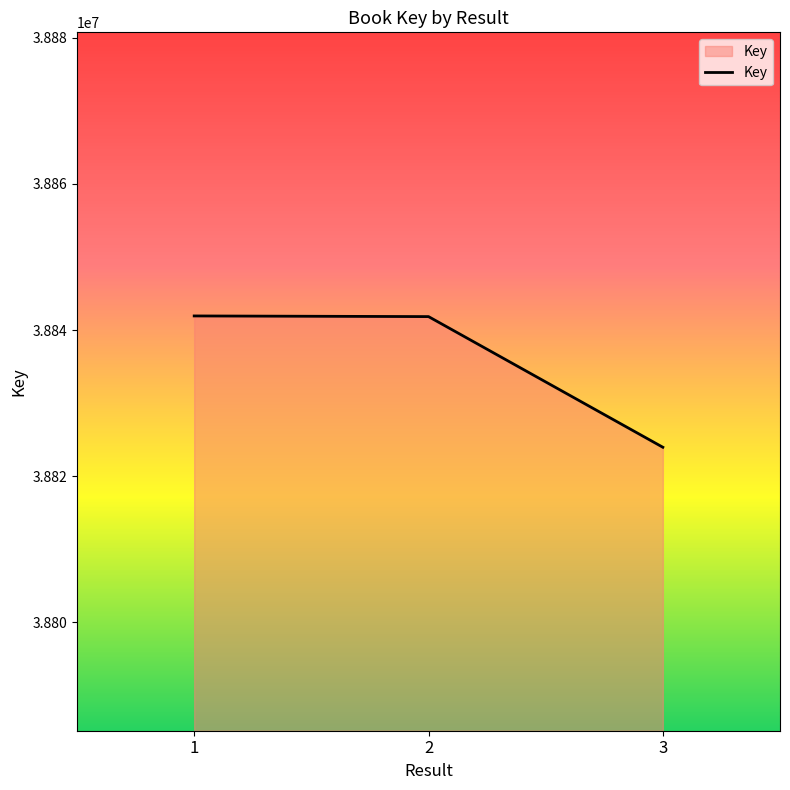

What is the ratio of the value at 1 to the value at 2?

1.0